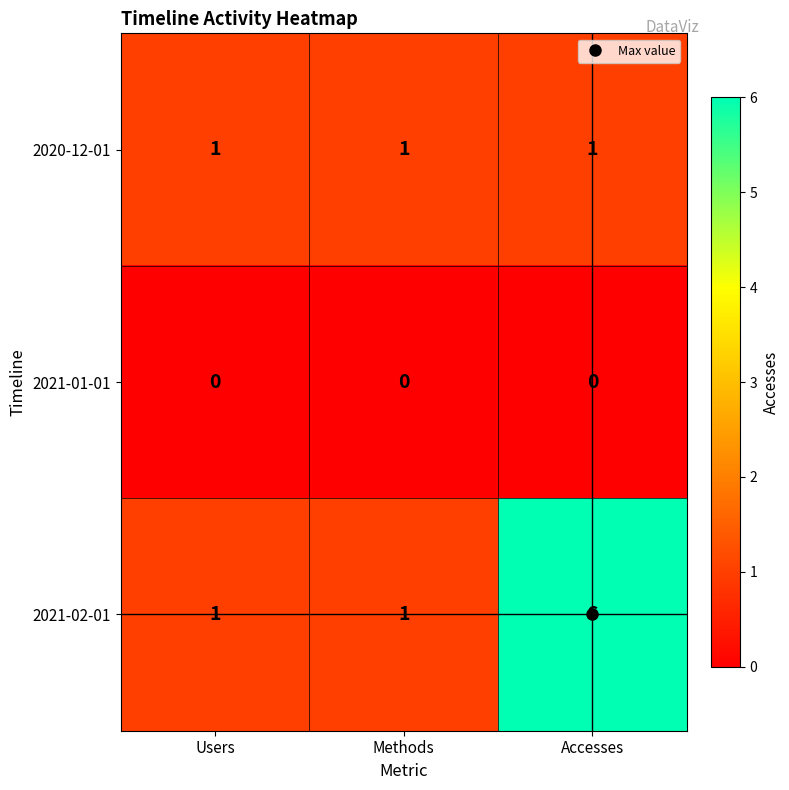

How many distinct data groups are displayed?

3